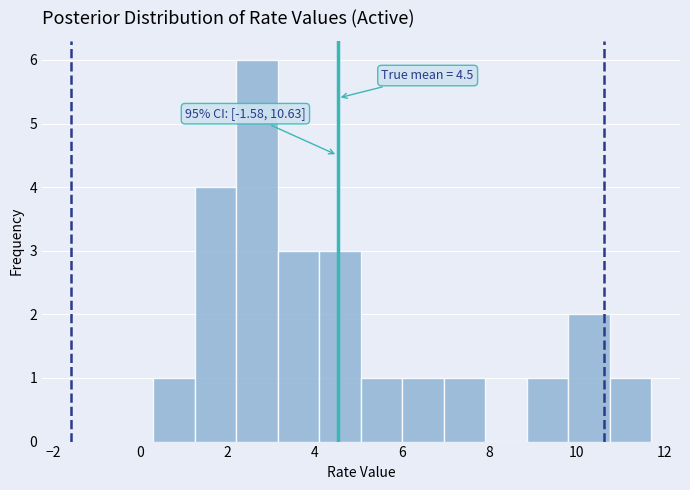

Which range on the x-axis has the tallest bar?

2.20 to 3.15